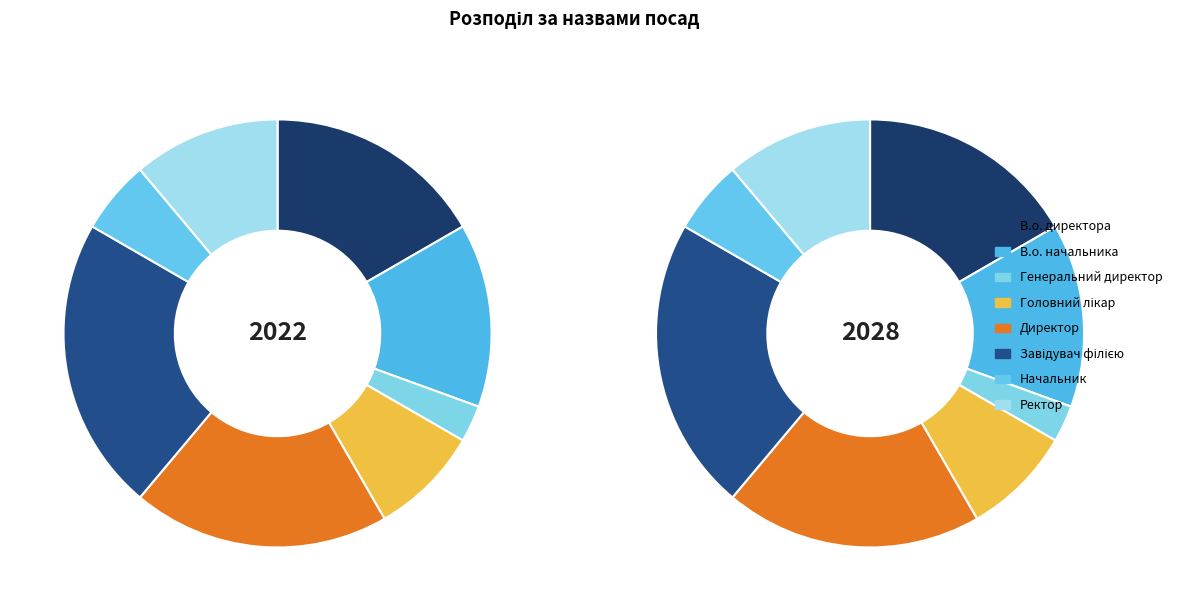

How many slices are in this pie chart?

8